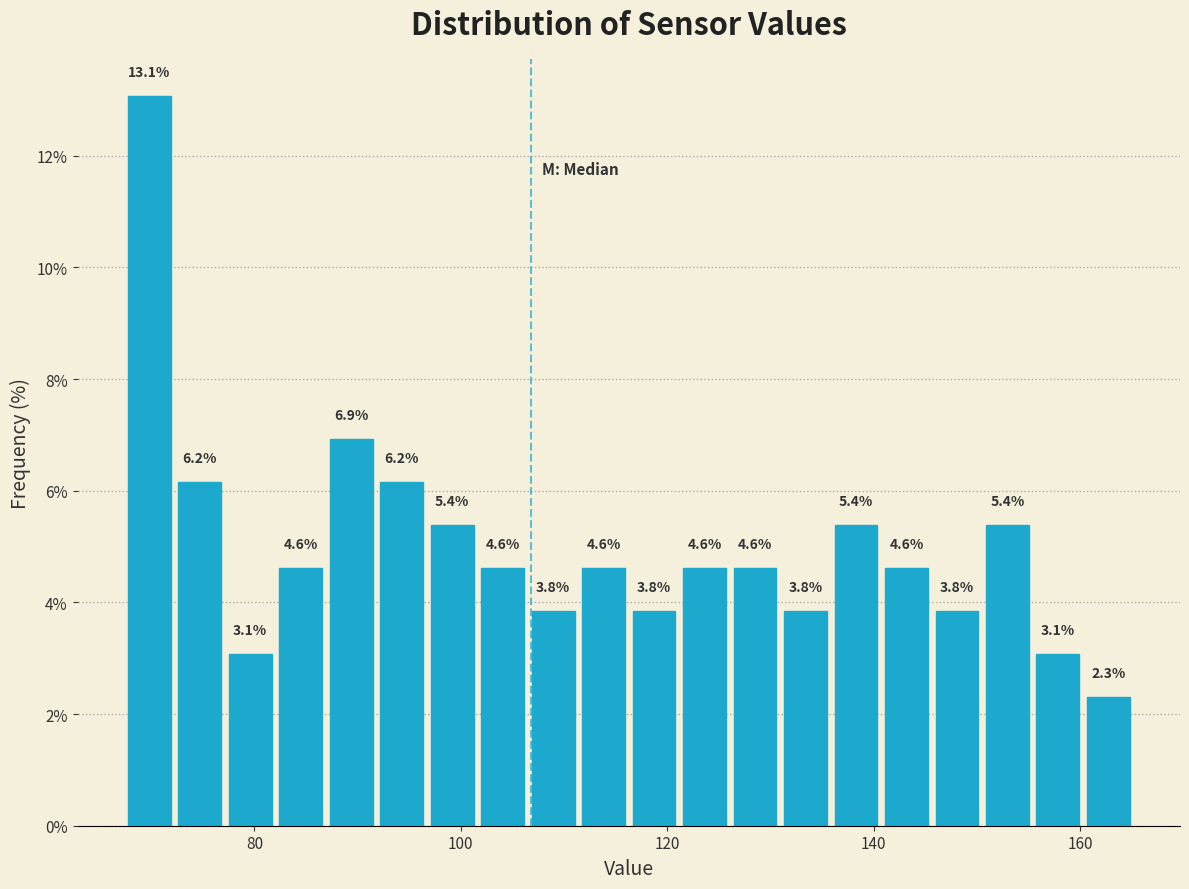

Read against the x-axis, roughly where is the centre of the tallest bar?

70